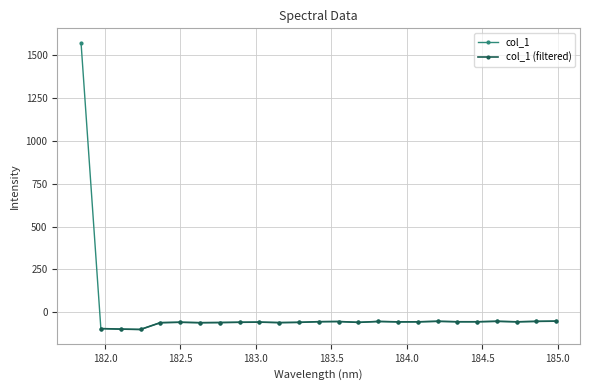

Where is the first local maximum?

182.498667305